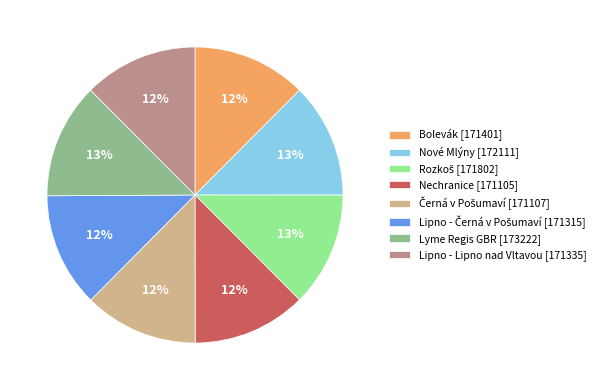

To the nearest percent, what percentage of the pie is Lipno - Lipno nad Vltavou?

12%